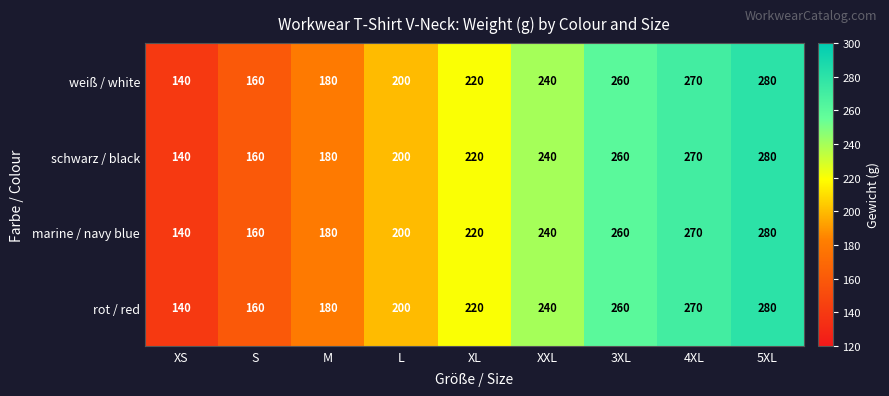

At how many categories does at least one series exceed 239?

4